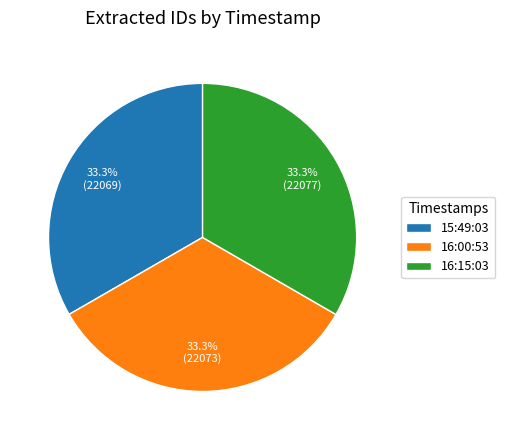

Do 16:00:53 and 15:49:03 together represent more than half of the pie?

Yes